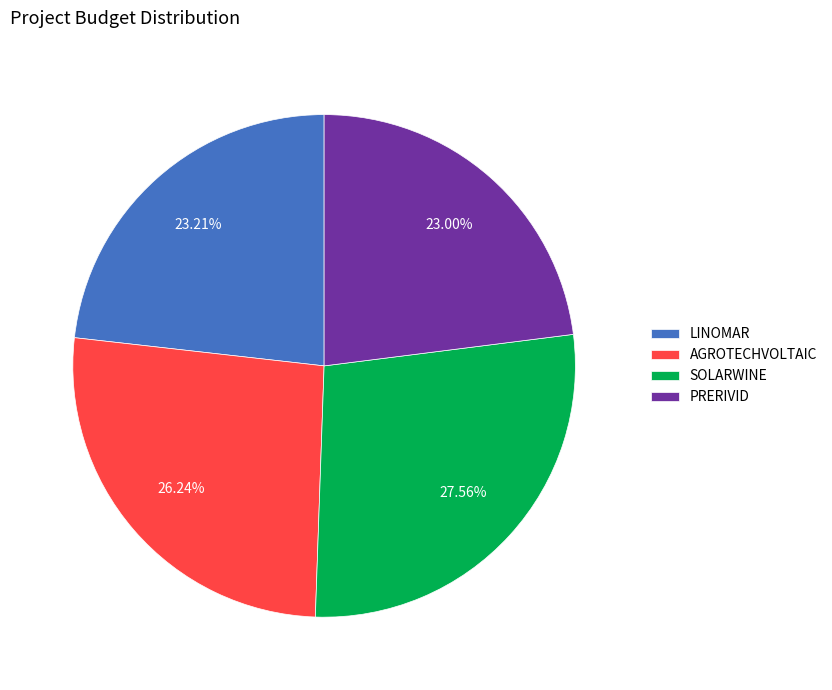

To the nearest percent, what portion does AGROTECHVOLTAIC represent?

26%